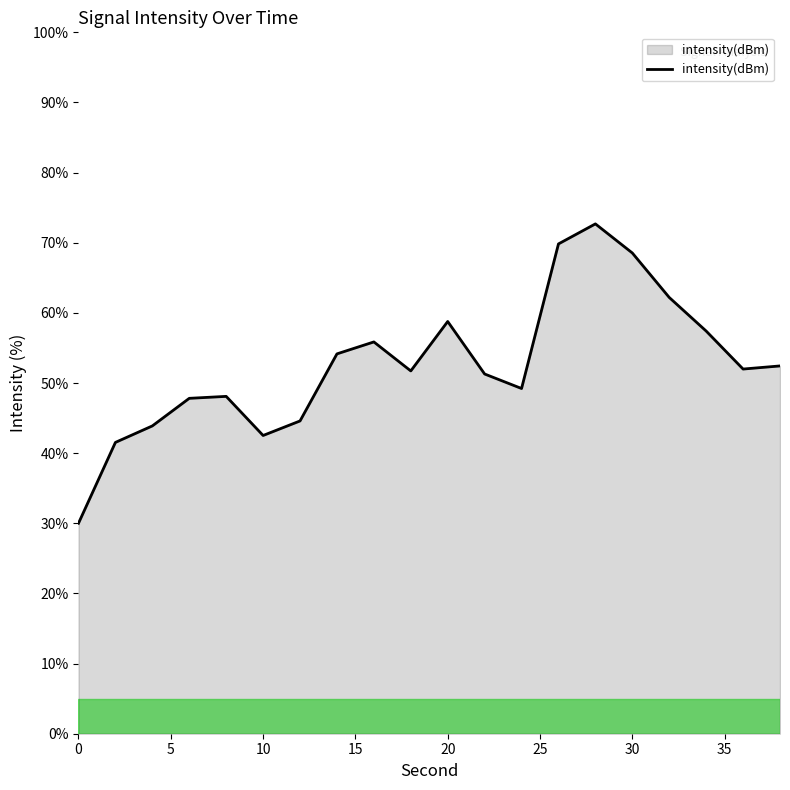

Does the chart have visible grid lines?

No